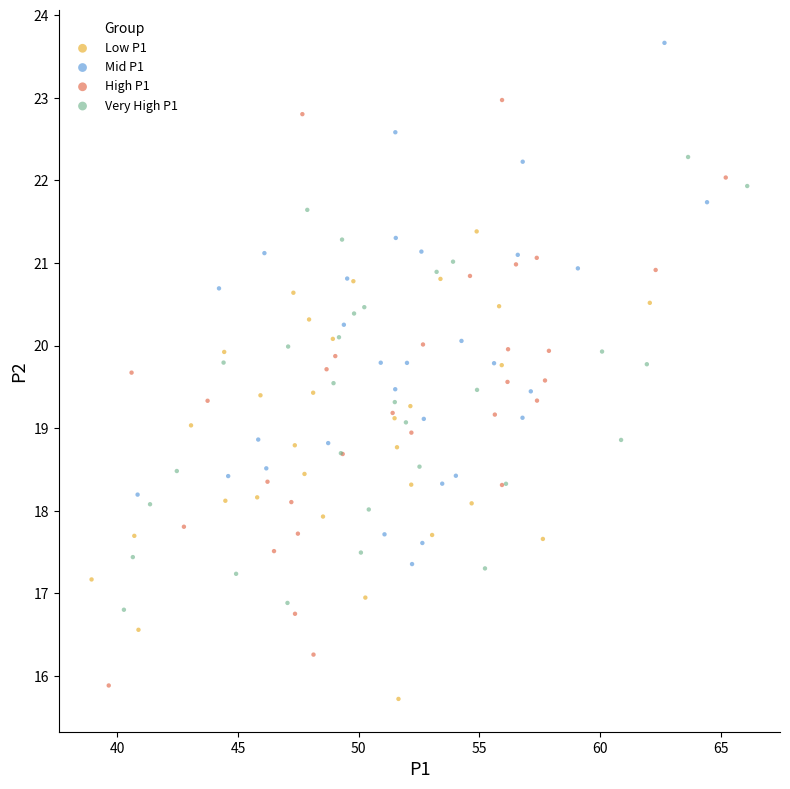

Which series contains the highest Y value?

Mid P1